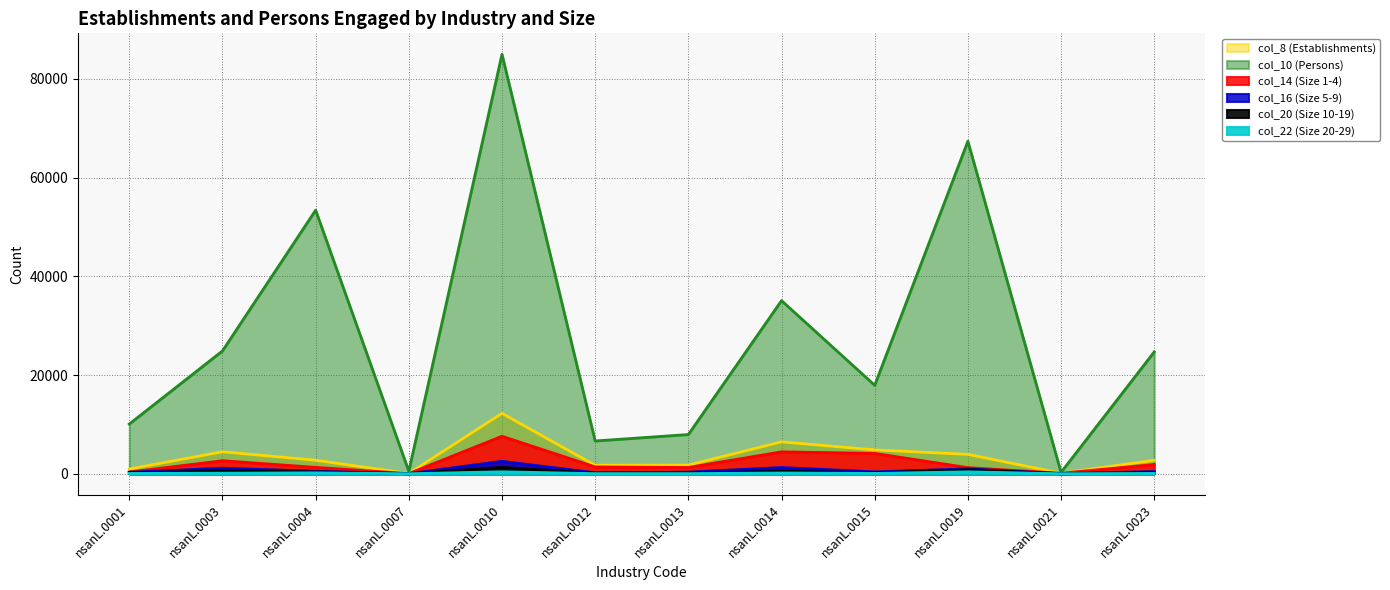

At which label does col_22 (Size 20-29) reach its minimum?

nsanL.0007